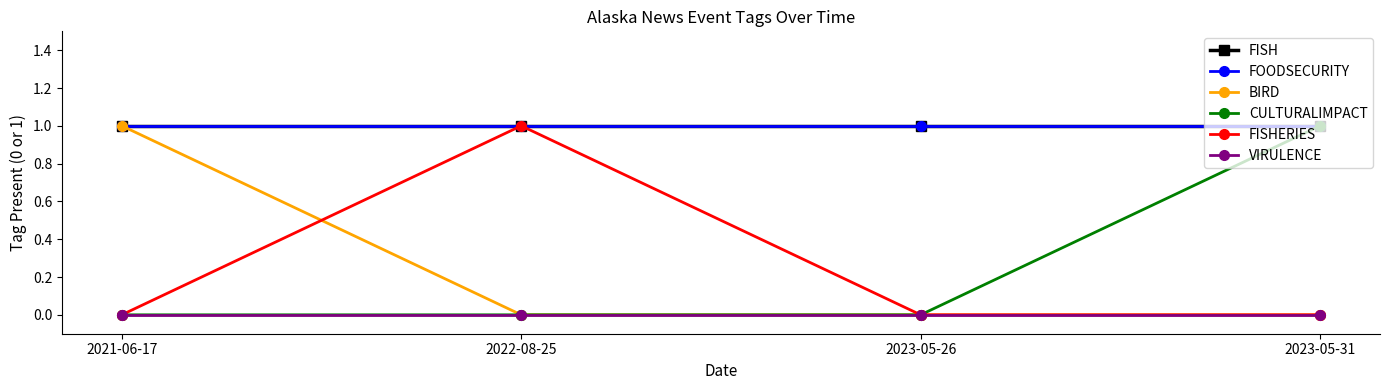

Which category has the lowest value in the FOODSECURITY series?

2021-06-17